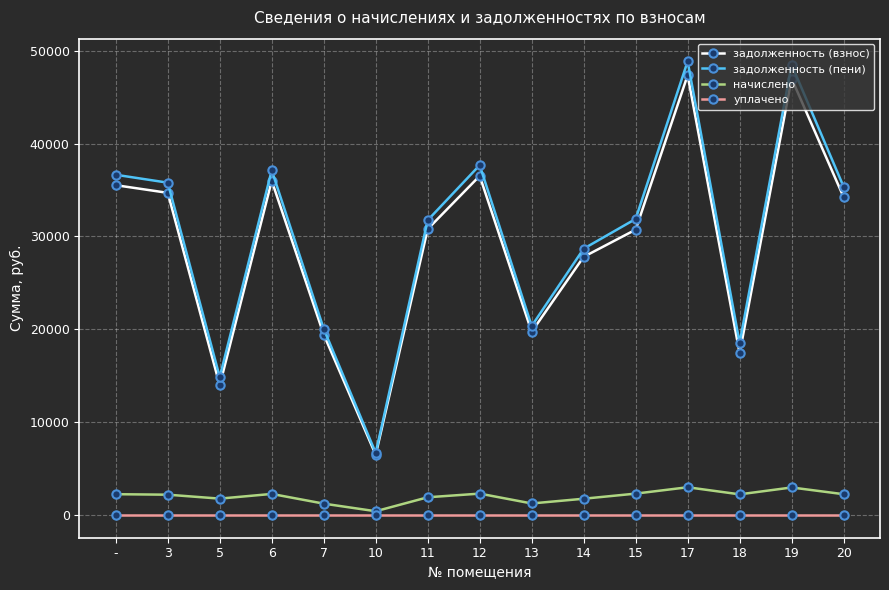

Rank the series at 11 from highest to lowest value.

задолженность (пени), задолженность (взнос), начислено, уплачено